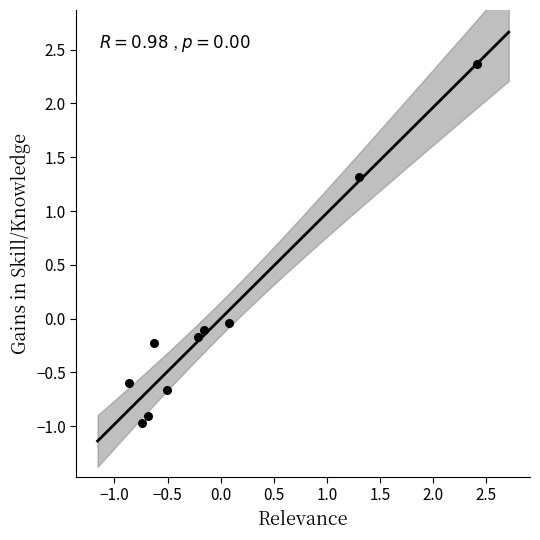

What is the range of X values (max minus min)?

3.3